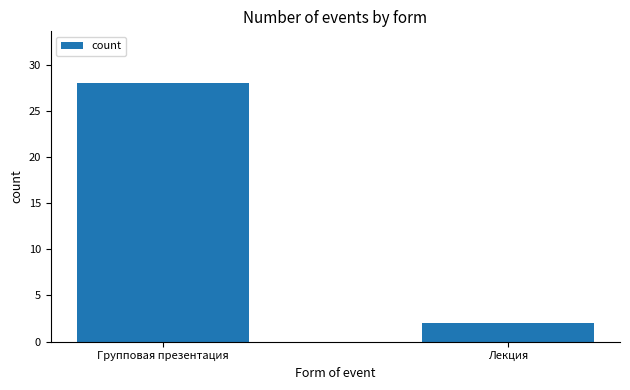

Reading left to right, what are all the values shown in this chart?

Групповая презентация=28	Лекция=2